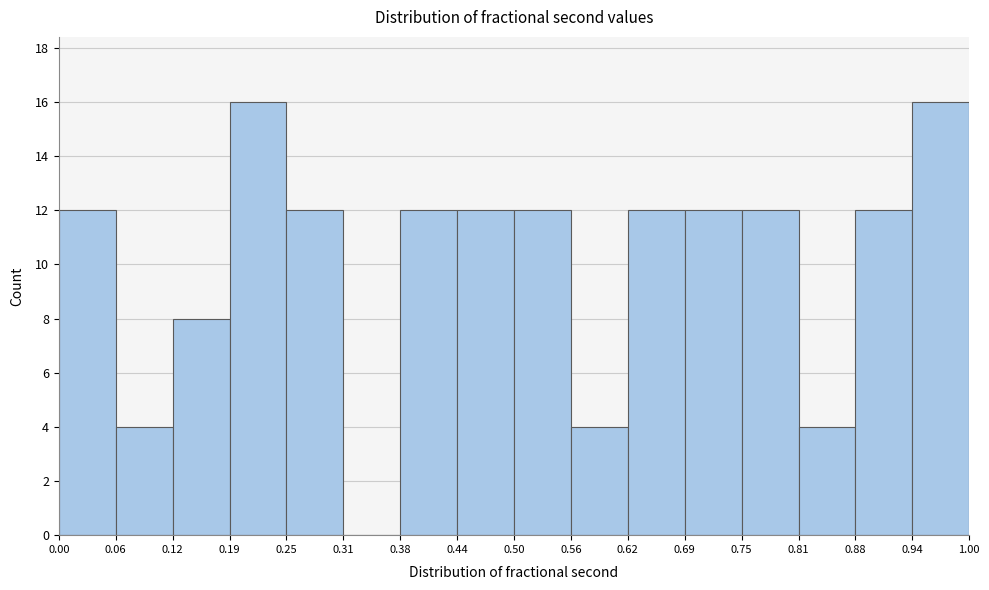

Reading left to right, transcribe this chart: for each bar, give the range it covers on the x-axis and its height. The values are not printed on the chart, so give them approximately, as read against the axis.

0.00 to 0.06: 12
0.06 to 0.12: 4
0.12 to 0.19: 8
0.19 to 0.25: 16
0.25 to 0.31: 12
0.31 to 0.38: 0
0.38 to 0.44: 12
0.44 to 0.50: 12
0.50 to 0.56: 12
0.56 to 0.62: 4
0.62 to 0.69: 12
0.69 to 0.75: 12
0.75 to 0.81: 12
0.81 to 0.88: 4
0.88 to 0.94: 12
0.94 to 1.00: 16